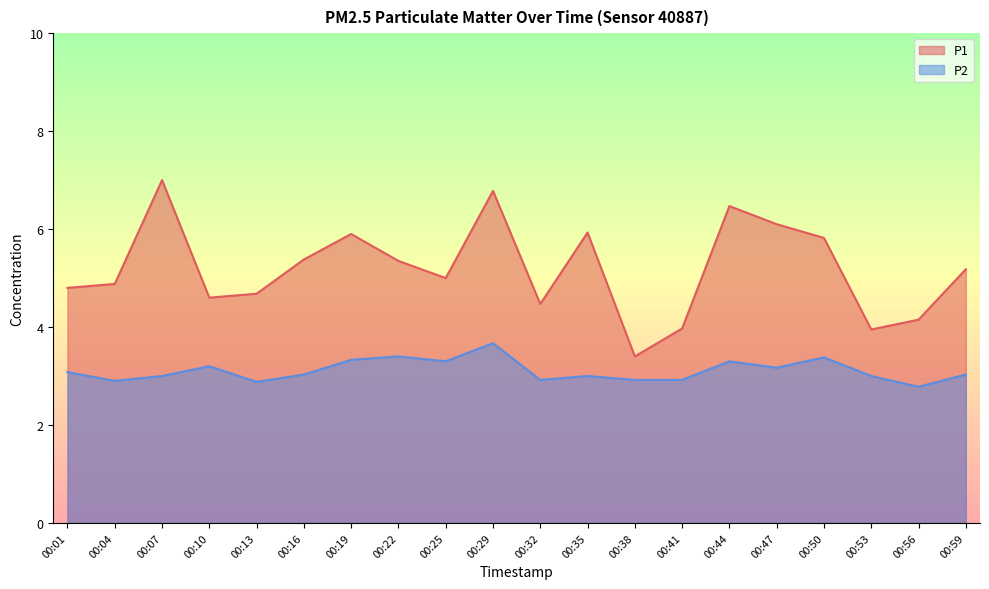

Reading left to right, what are all the values shown in this chart?

P1: 4.8	4.9	7.0	4.6	4.7	5.4	5.9	5.3	5.0	6.8	4.5	5.9	3.4	4.0	6.5	6.1	5.8	4.0	4.2	5.2
P2: 3.1	2.9	3.0	3.2	2.9	3.0	3.3	3.4	3.3	3.7	2.9	3.0	2.9	2.9	3.3	3.2	3.4	3.0	2.8	3.0